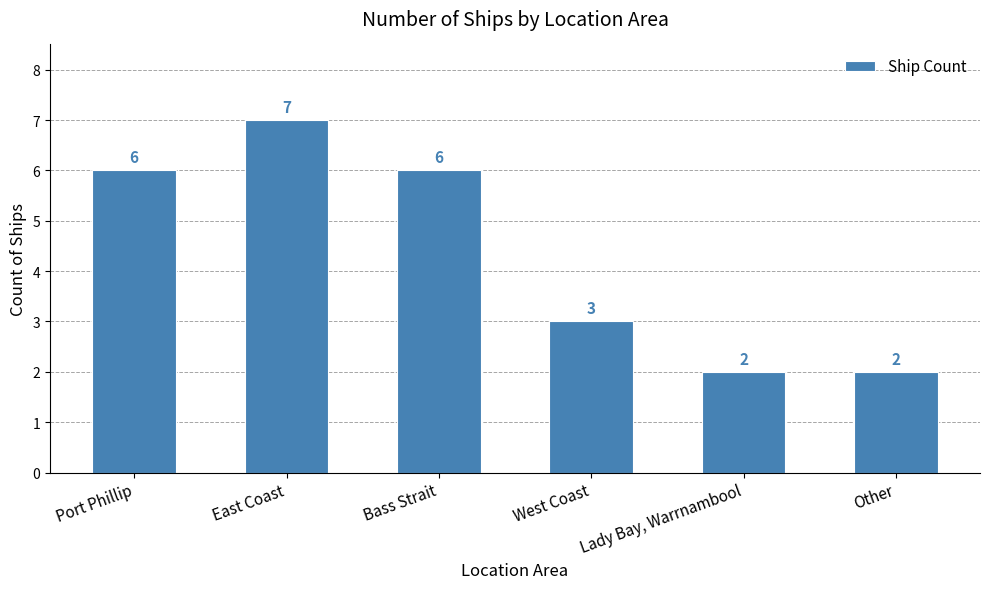

How many series are shown in this chart?

1